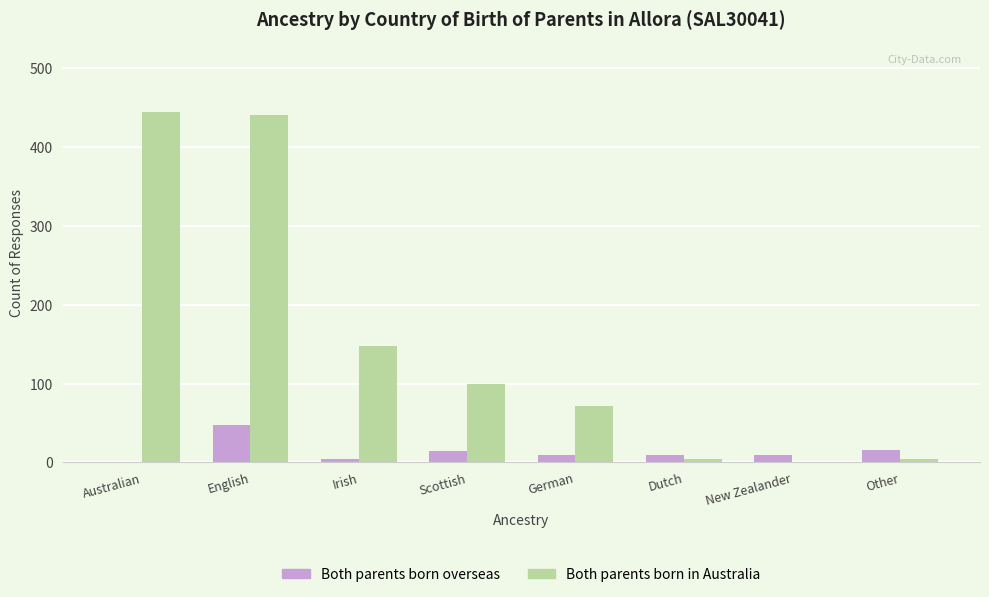

Which series has the largest total across all categories?

Both parents born in Australia